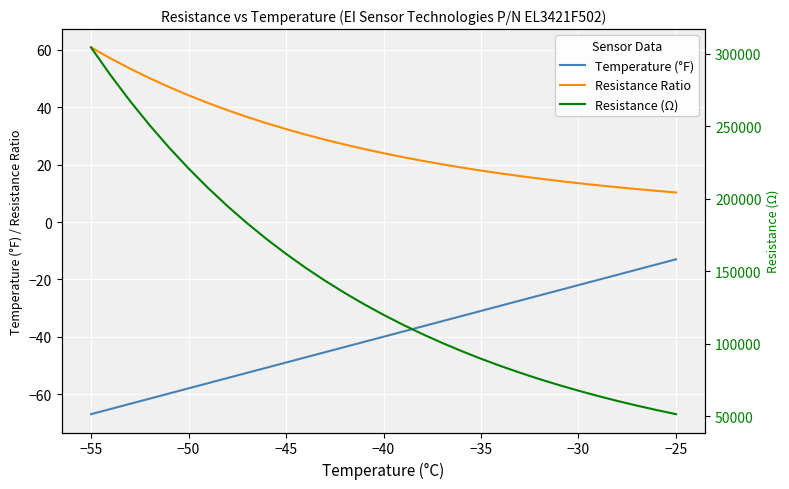

How many distinct data groups are displayed?

3